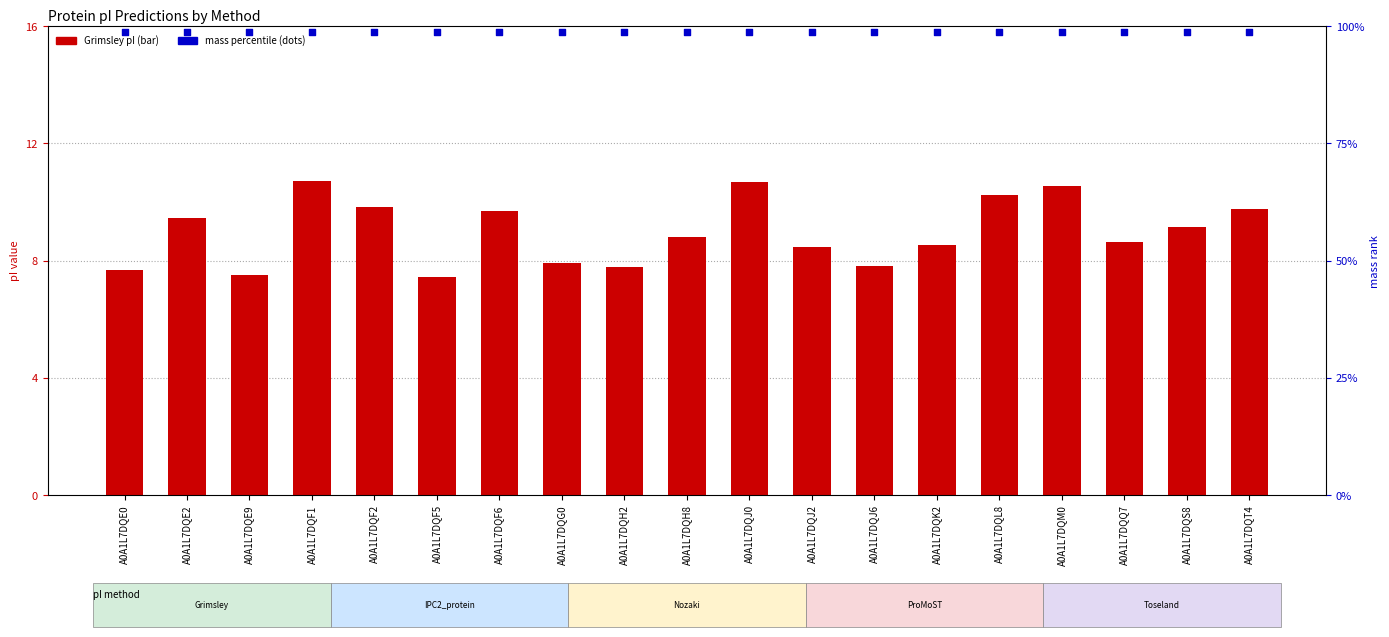

Is the value of mass (scaled) at A0A1L7DQQ7 greater than the value of Grimsley pI at A0A1L7DQS8?

Yes